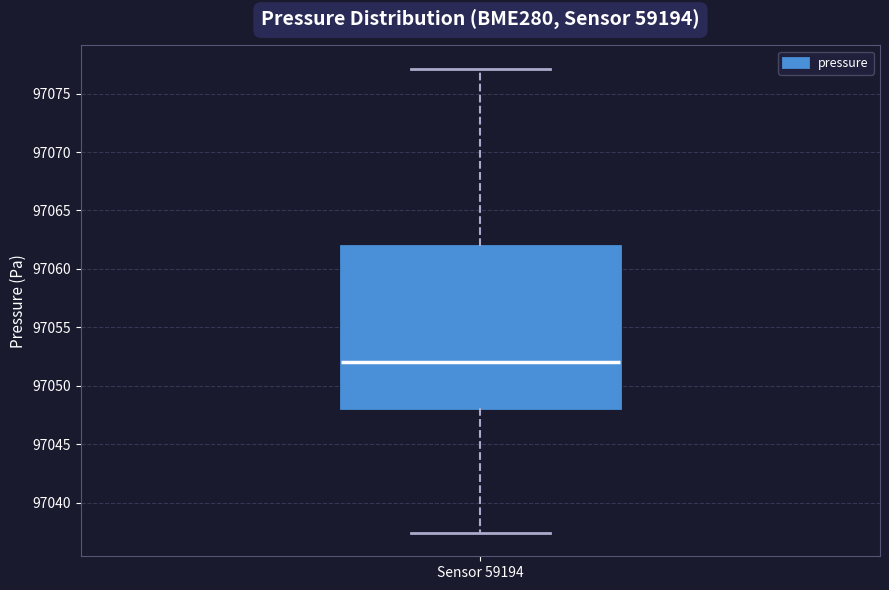

Where is the upper edge of the box for Sensor 59194 on the y-axis? The values are not printed on the chart, so give them approximately, as read against the axis.

97062.0